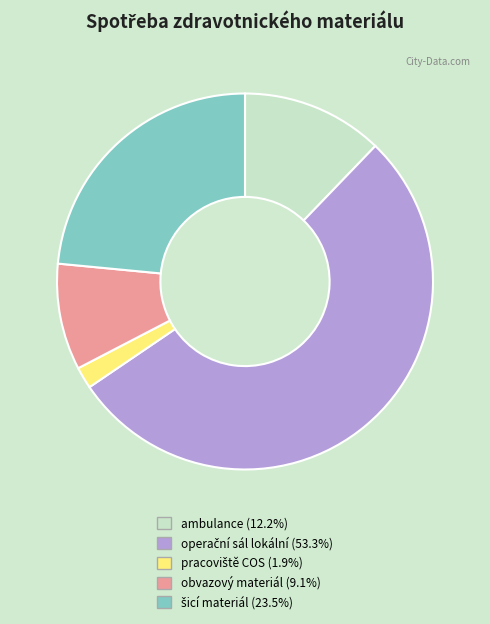

Does any single category account for the majority?

Yes